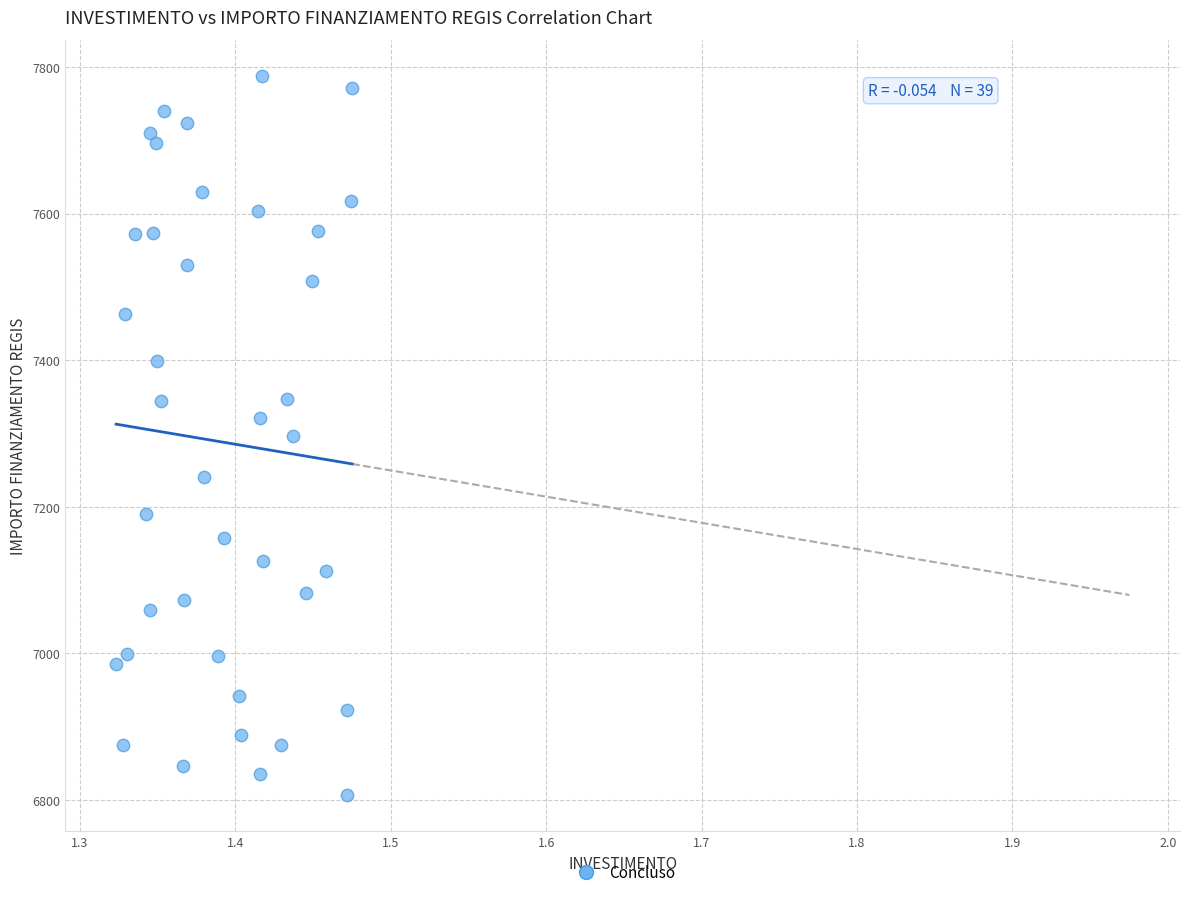

What is the range of Y values (max minus min)?

981.4